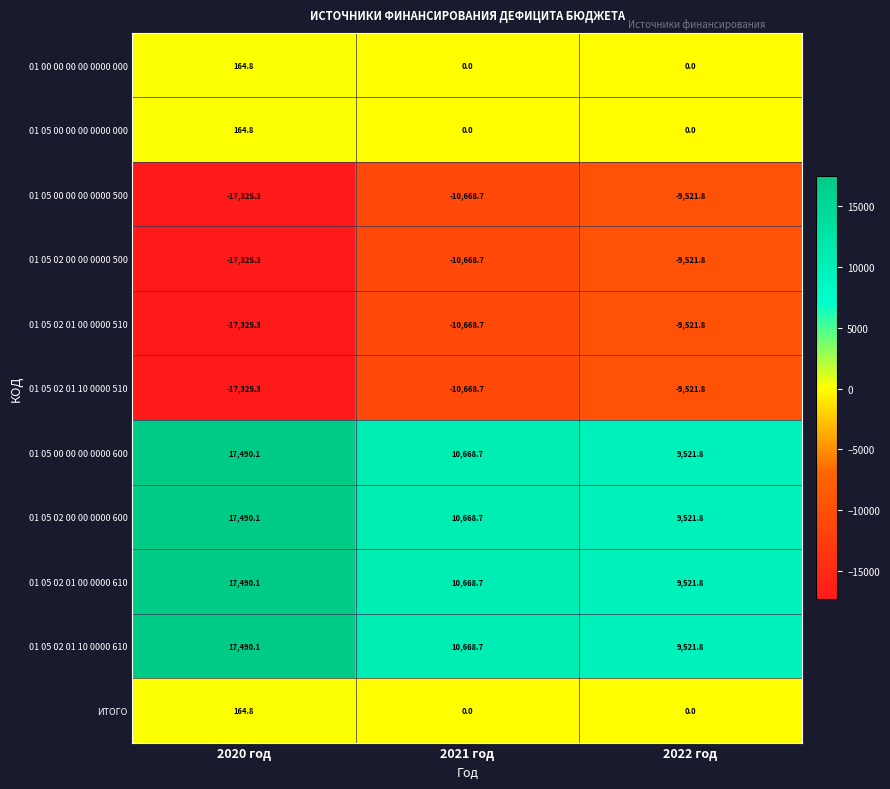

How many data points does each series have?

3